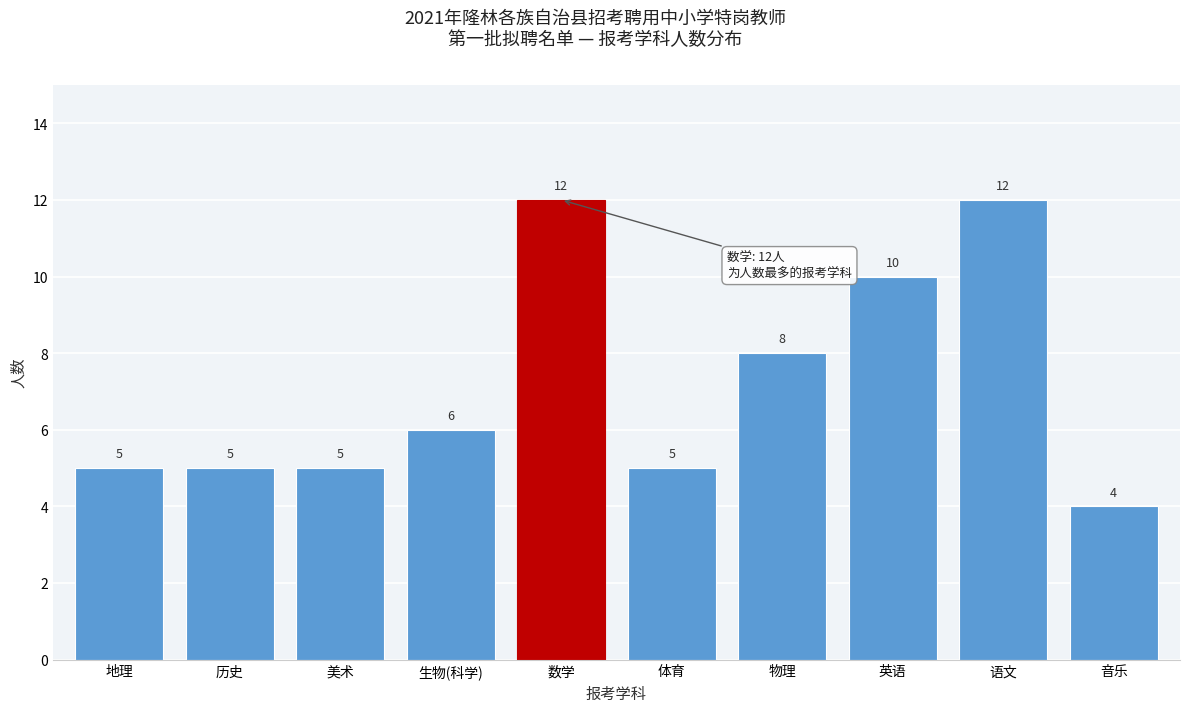

Reading left to right, extract all data points from this chart.

地理=5	历史=5	美术=5	生物(科学)=6	数学=12	体育=5	物理=8	英语=10	语文=12	音乐=4